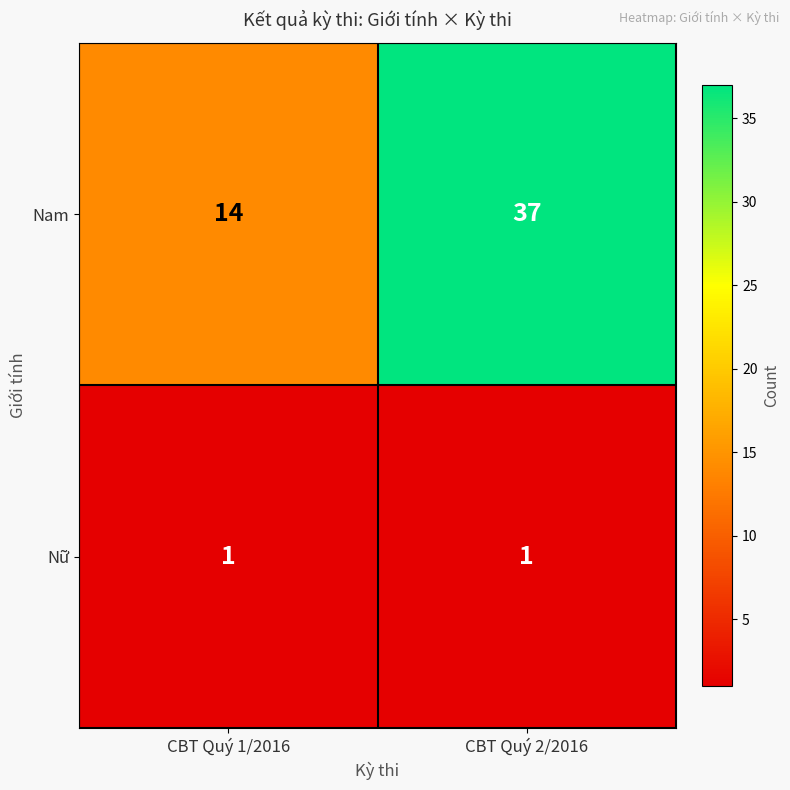

True or false: Nữ has a value of 0 at CBT Quý 1/2016.

False